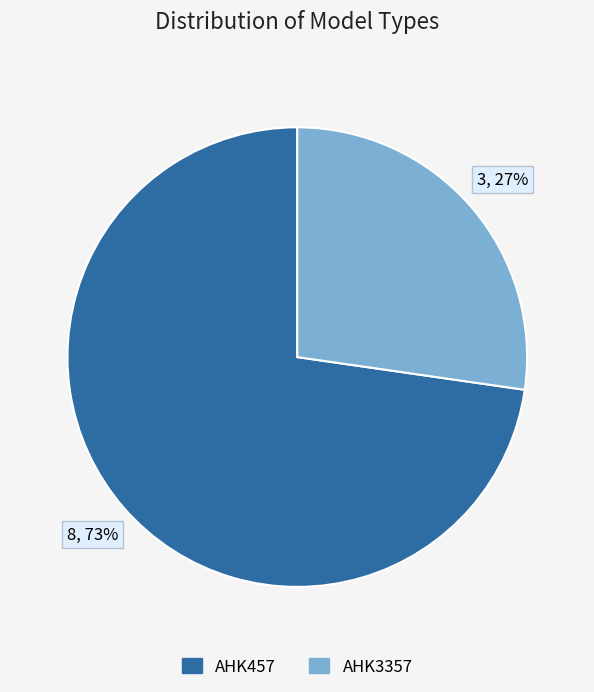

How many slices are in this pie chart?

2